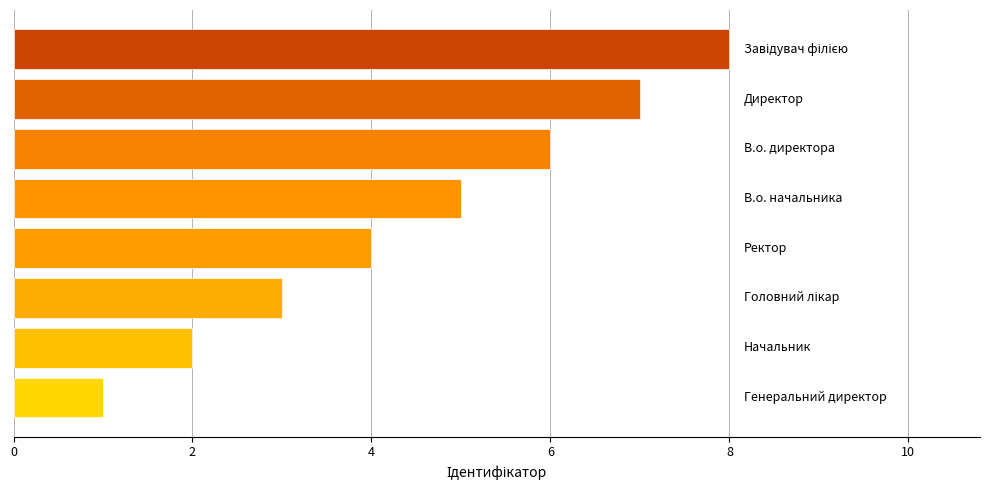

What is the greatest value displayed?

8